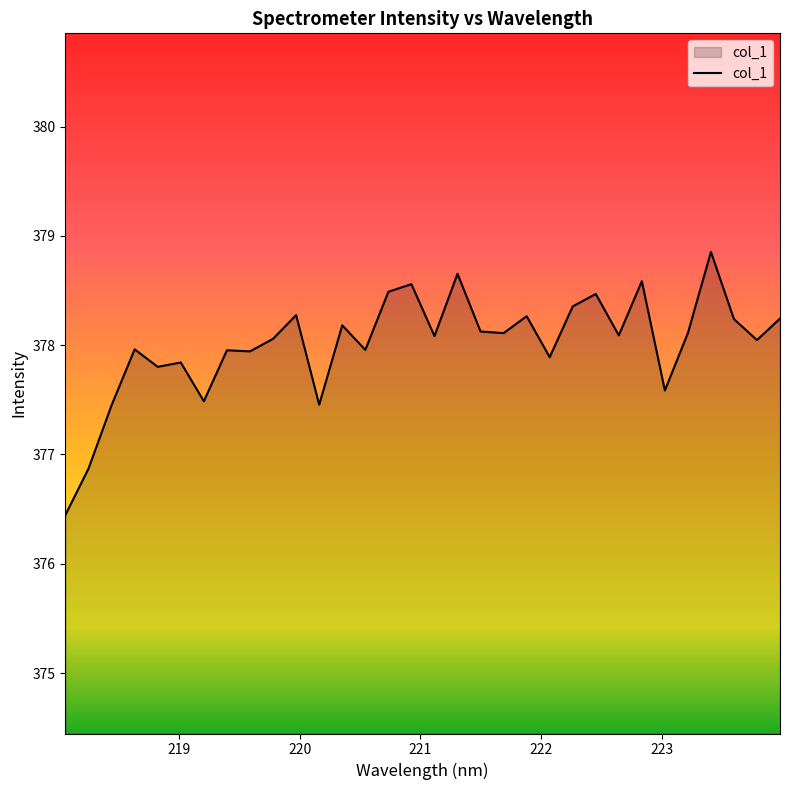

What is the greatest value displayed?

378.9